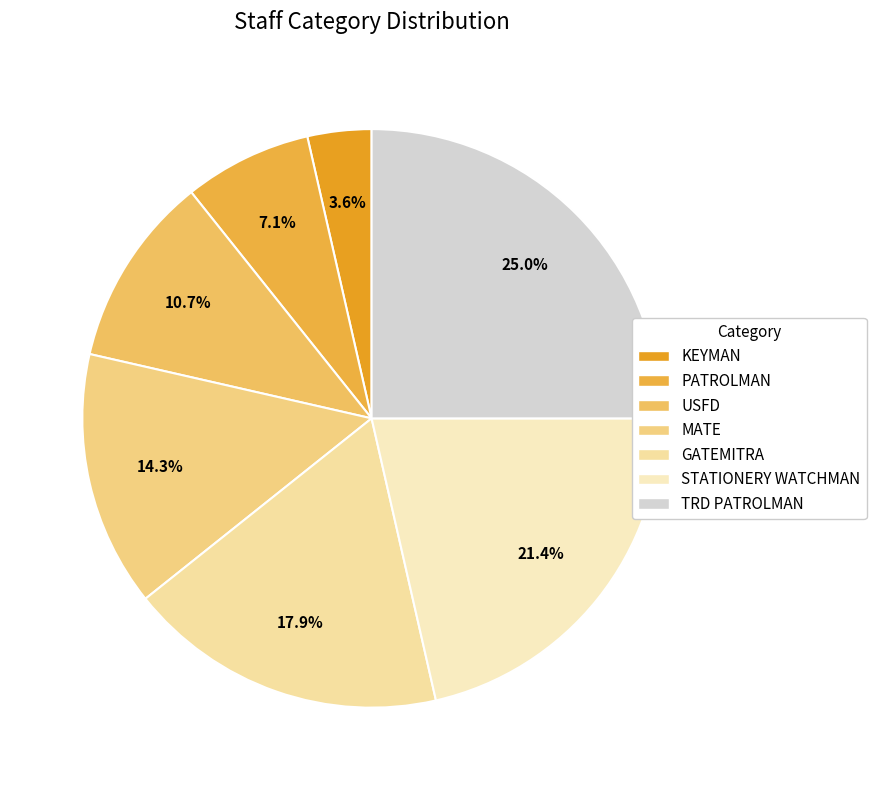

Which has a higher value, PATROLMAN or KEYMAN?

PATROLMAN